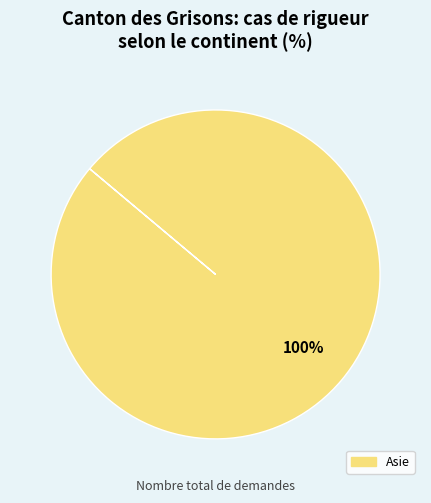

Is there any slice that represents more than half of the pie?

Yes